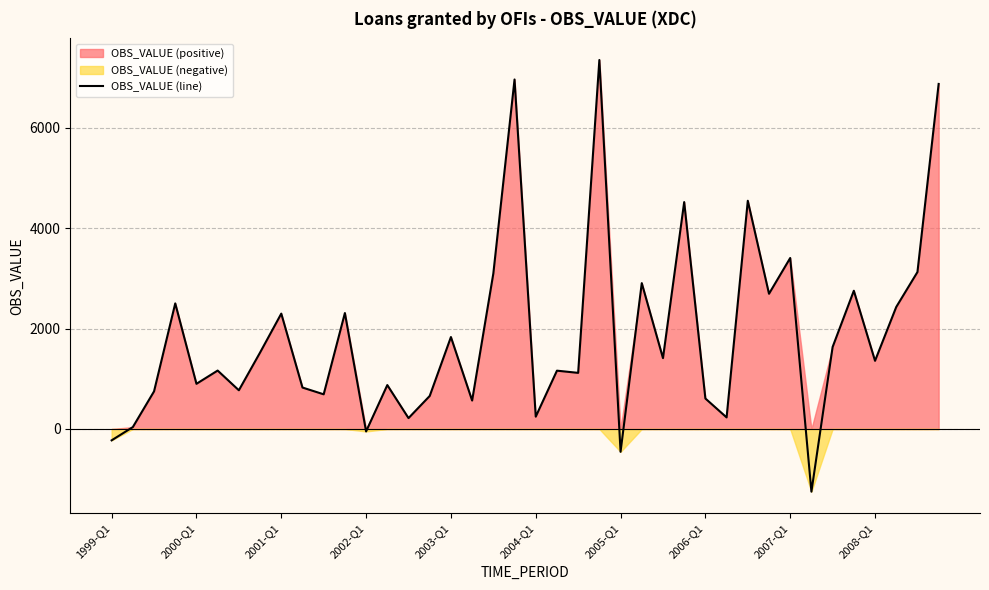

What is the minimum value shown in the chart?

-1249.2